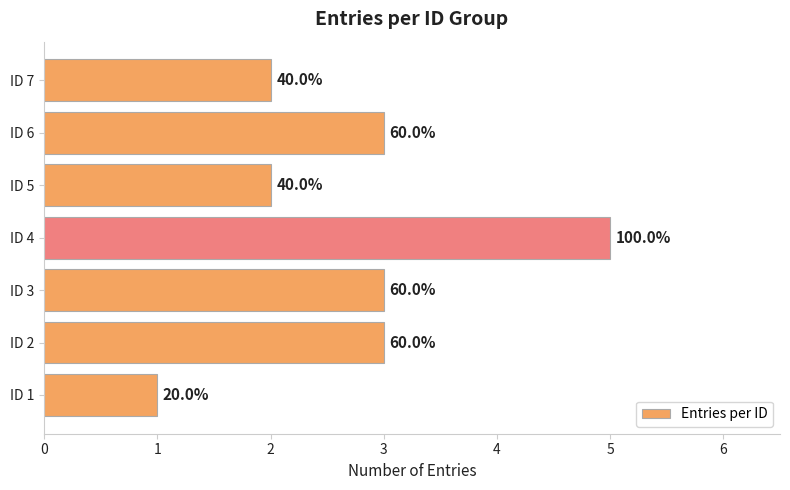

How many values are between 2 and 3?

5